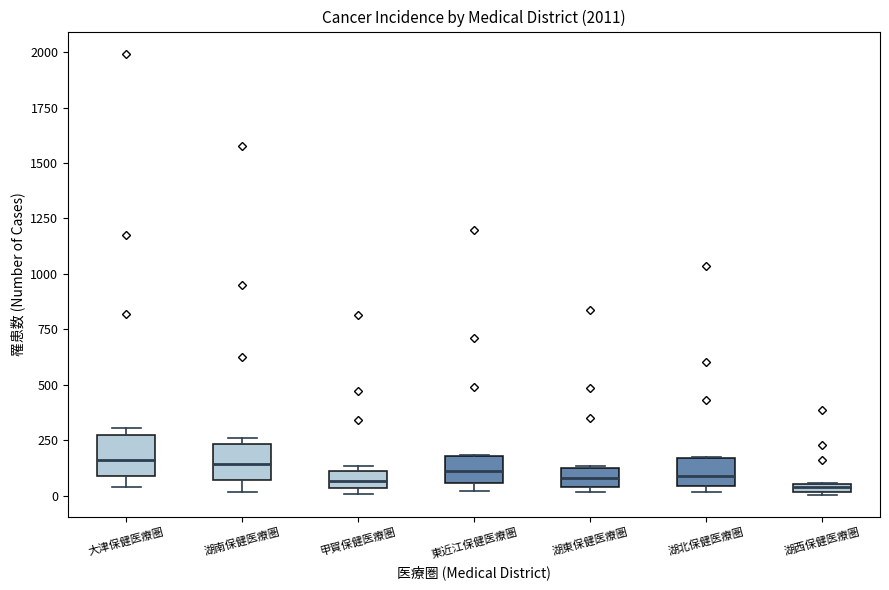

Where is the upper edge of the box for 湖南保健医療圏 on the y-axis? The values are not printed on the chart, so give them approximately, as read against the axis.

250